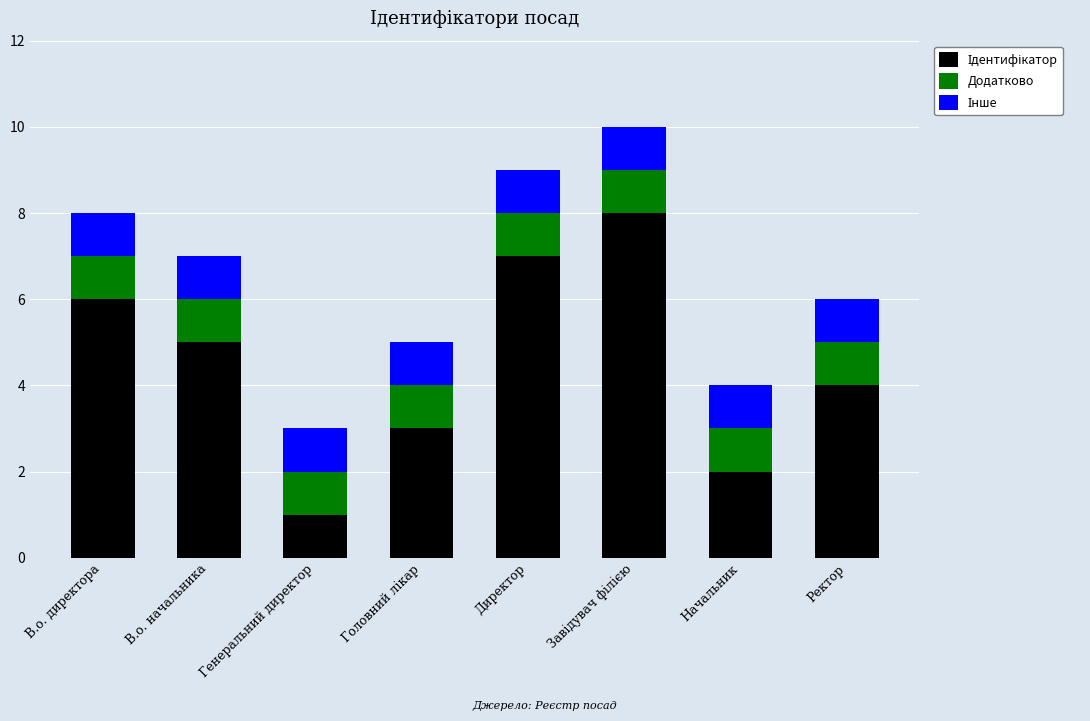

What is the total value across all series at Начальник?

4